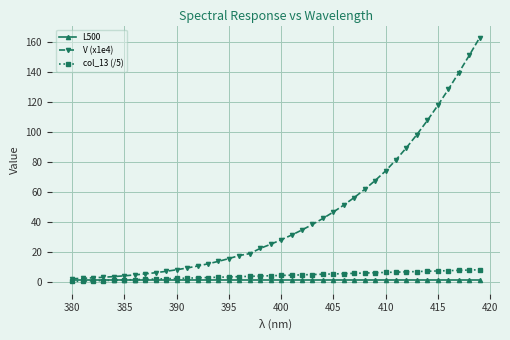

Does the chart display data point markers on the line(s)?

Yes